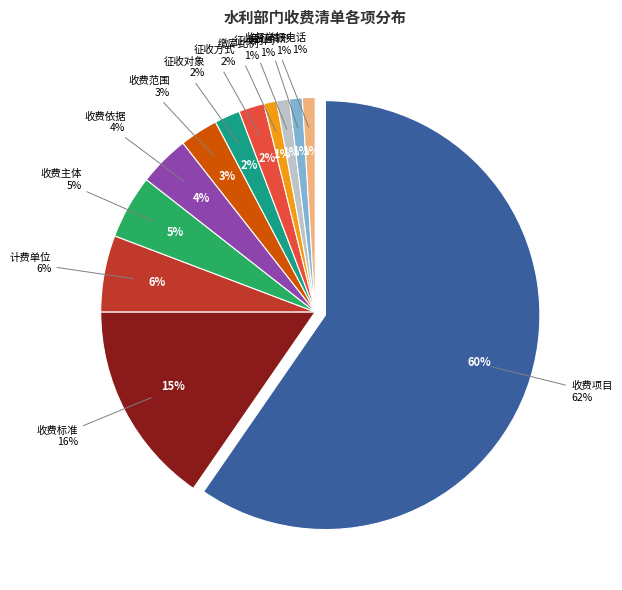

The 监督举报电话 slice represents 1% of the pie. True or false?

True